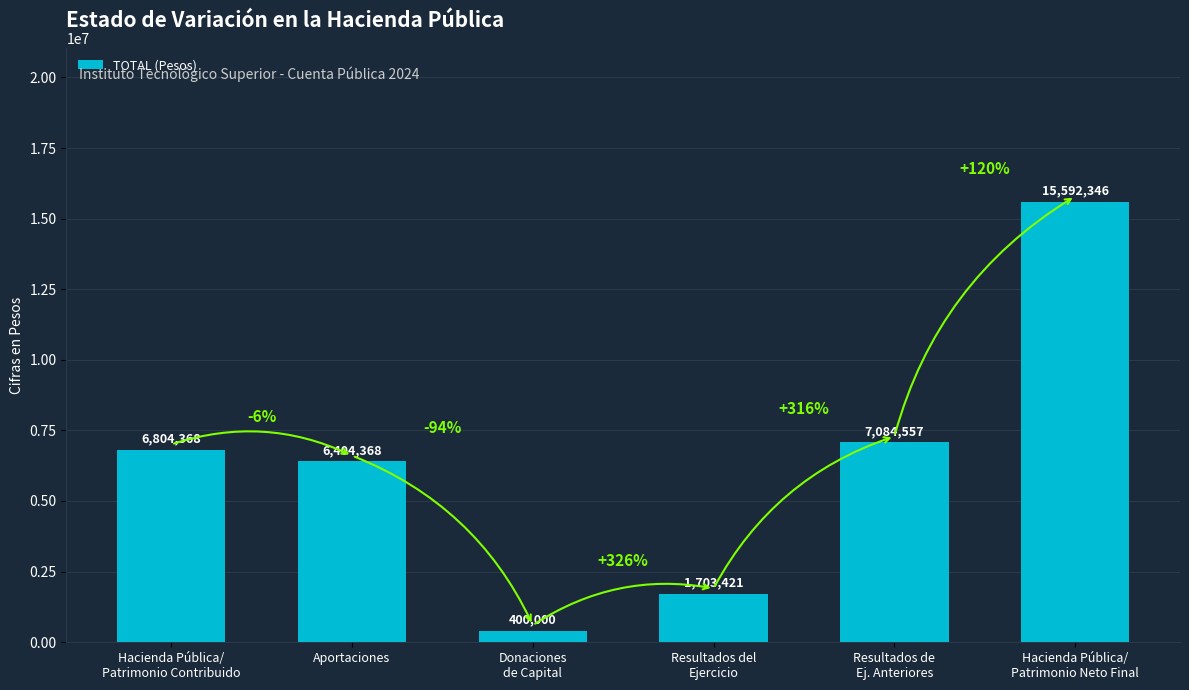

What is the change in value from Aportaciones to Hacienda Pública/
Patrimonio Neto Final?

+9187978